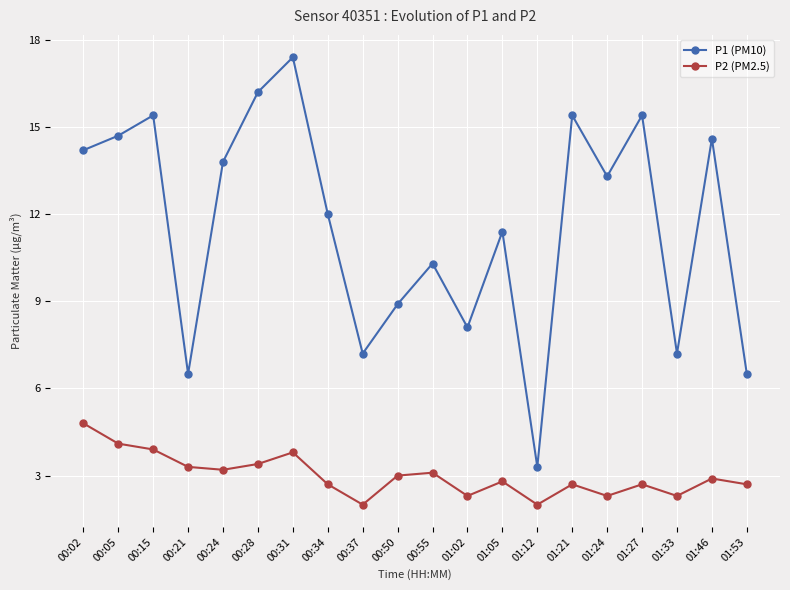

Rank the series by their maximum value, from lowest to highest.

P2 (PM2.5), P1 (PM10)